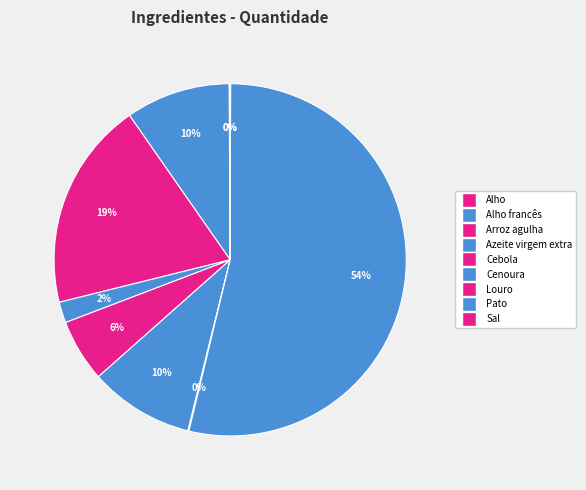

Which category has the biggest portion of the pie?

Pato